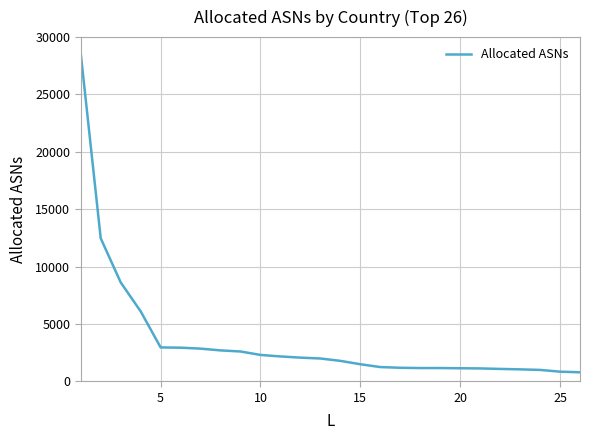

What is the difference between the maximum and minimum values?

27790